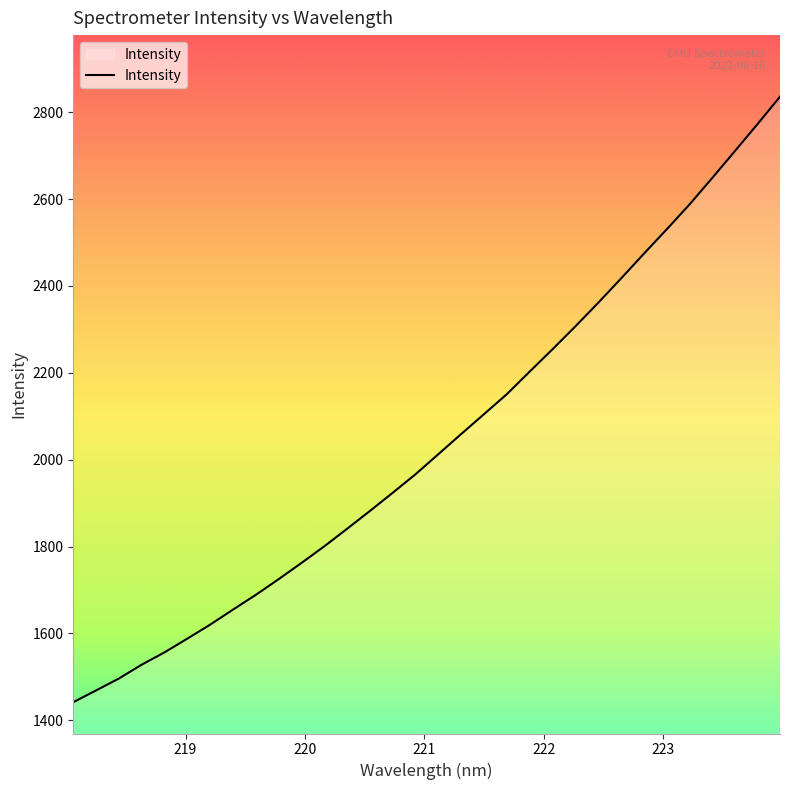

What is the greatest value displayed?

2835.5